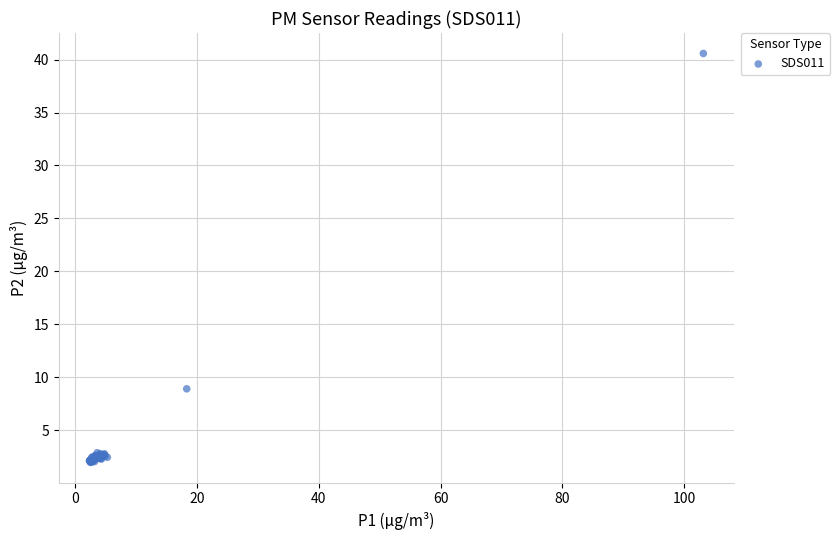

What Y value in the scatter plot is closest to 21?

8.9